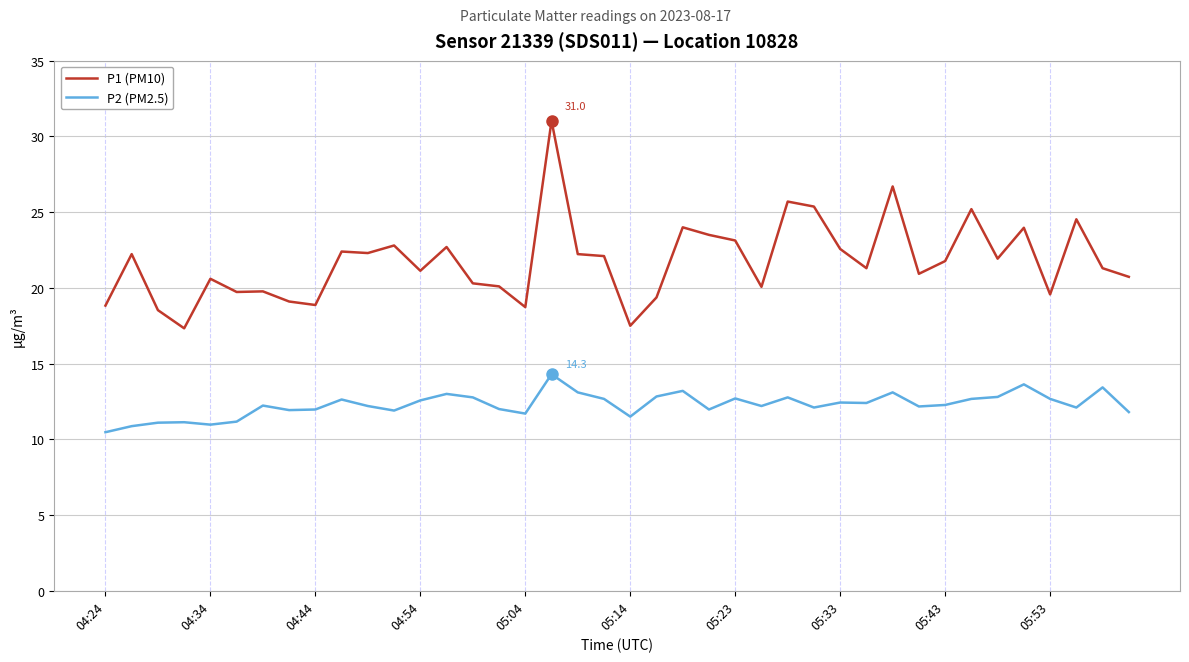

Which series has the largest total across all categories?

P1 (PM10)